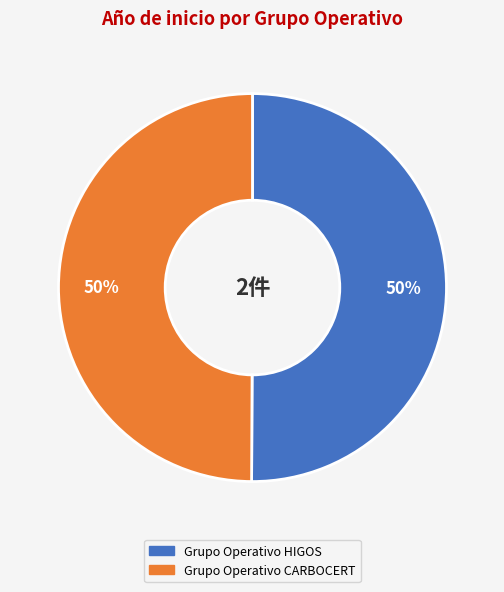

What is the ratio of the value at Grupo Operativo HIGOS to the value at Grupo Operativo CARBOCERT?

1.0